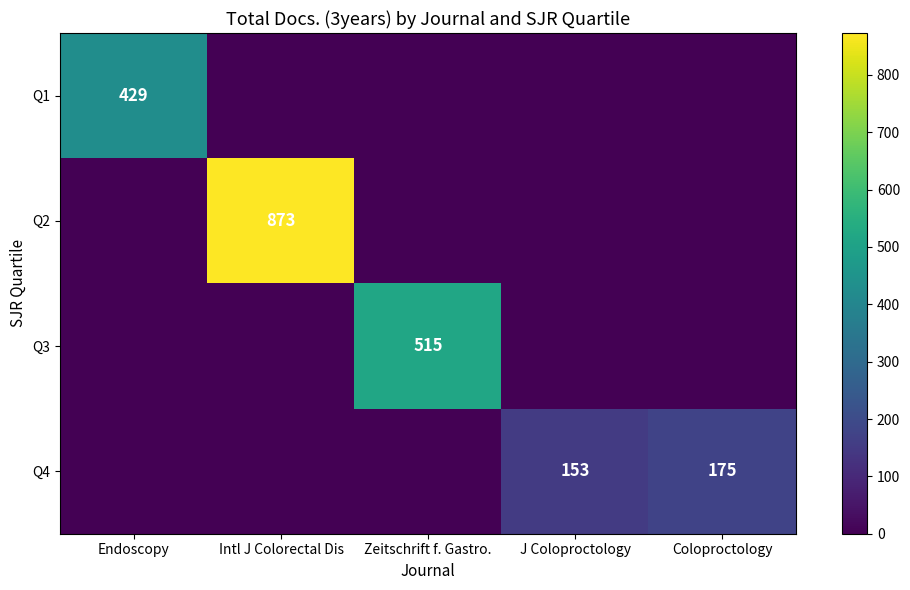

The Q3 series shows 515 at Zeitschrift f. Gastro.. True or false?

True